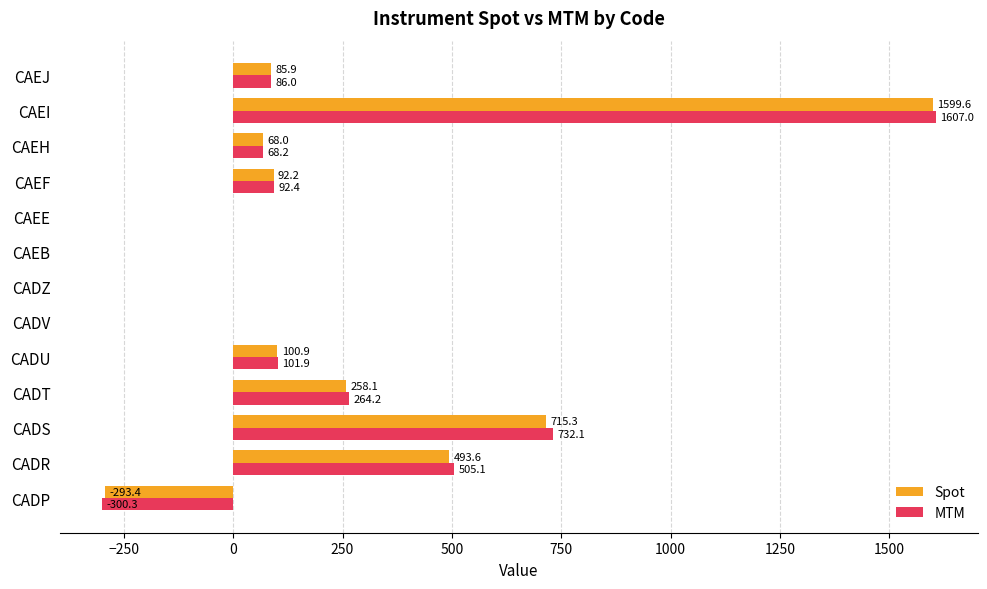

What is the total value across all series at CADR?

998.7